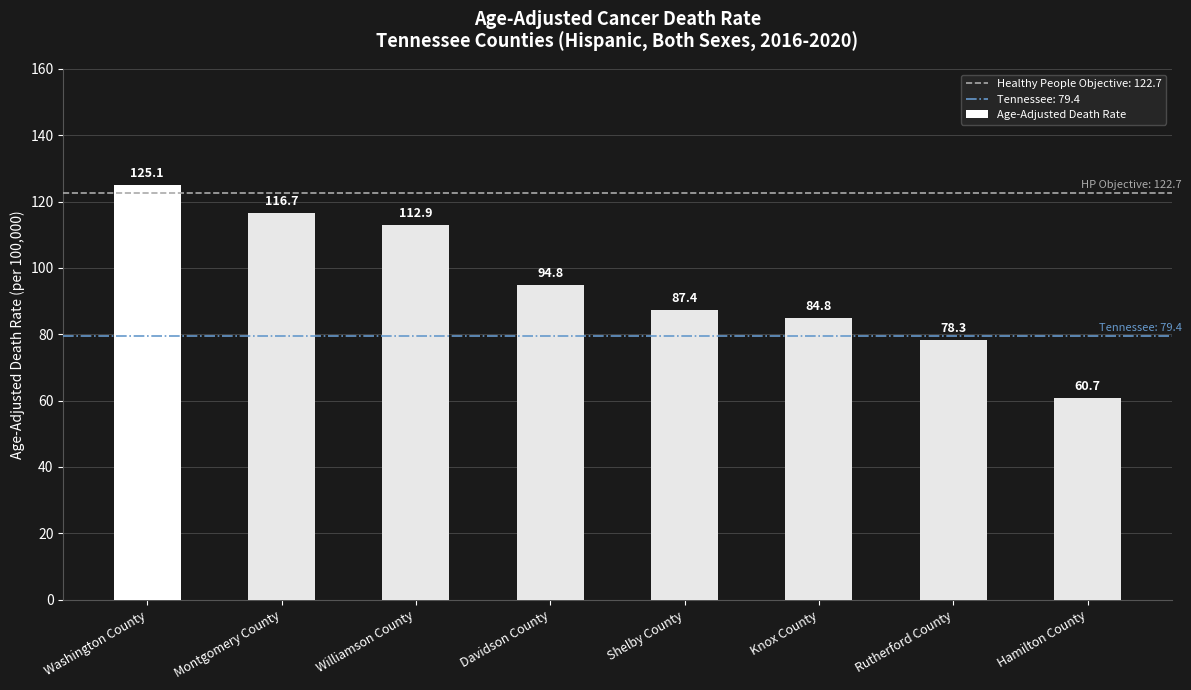

What is the change in value from Montgomery County to Hamilton County?

-56.0